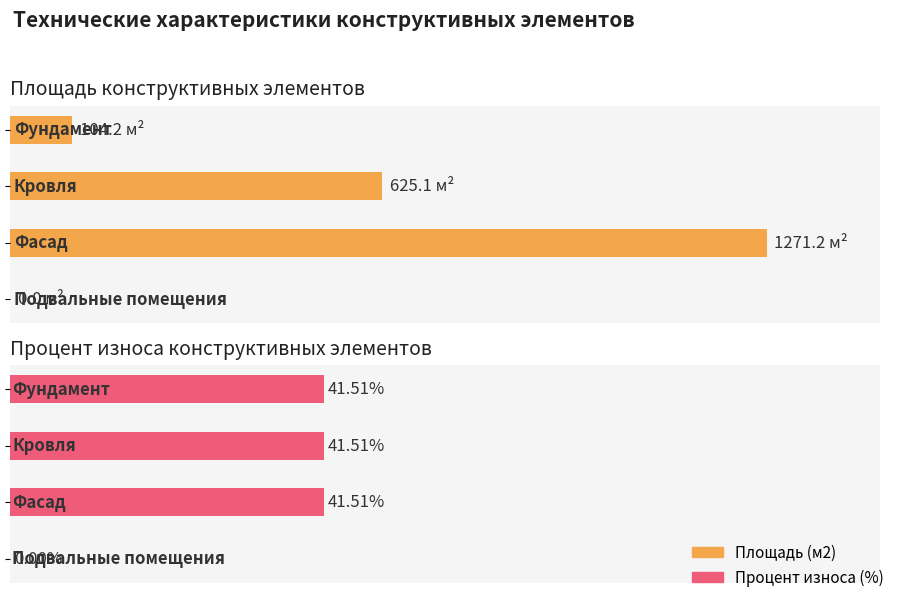

How many values exceed 625?

2